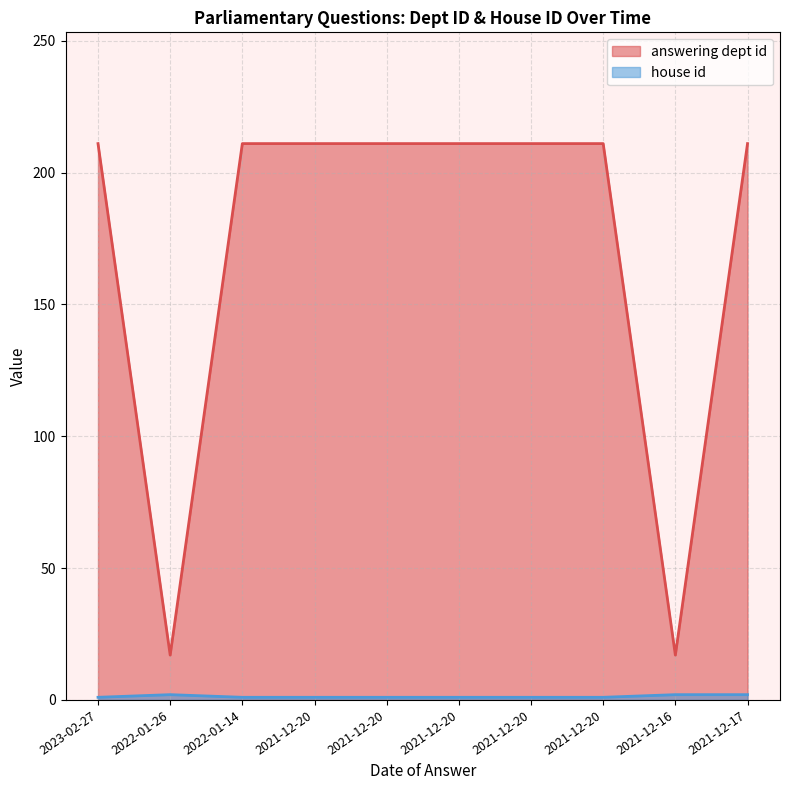

What is the total value across all series at 2021-12-20?

212